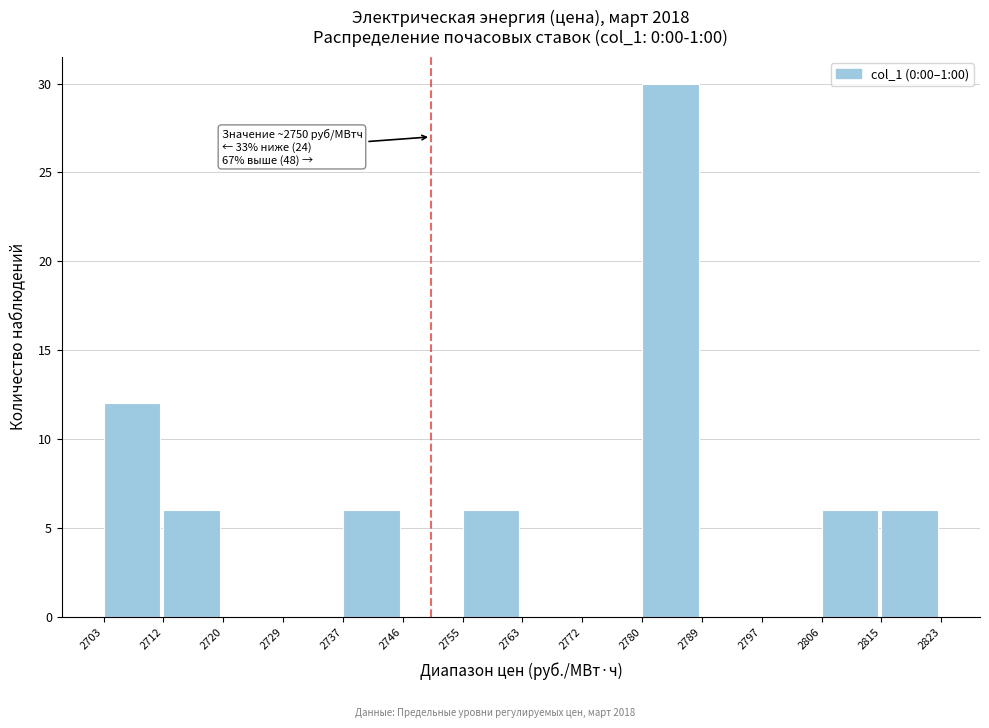

Over which range of the x-axis is the bar tallest?

2780 to 2789